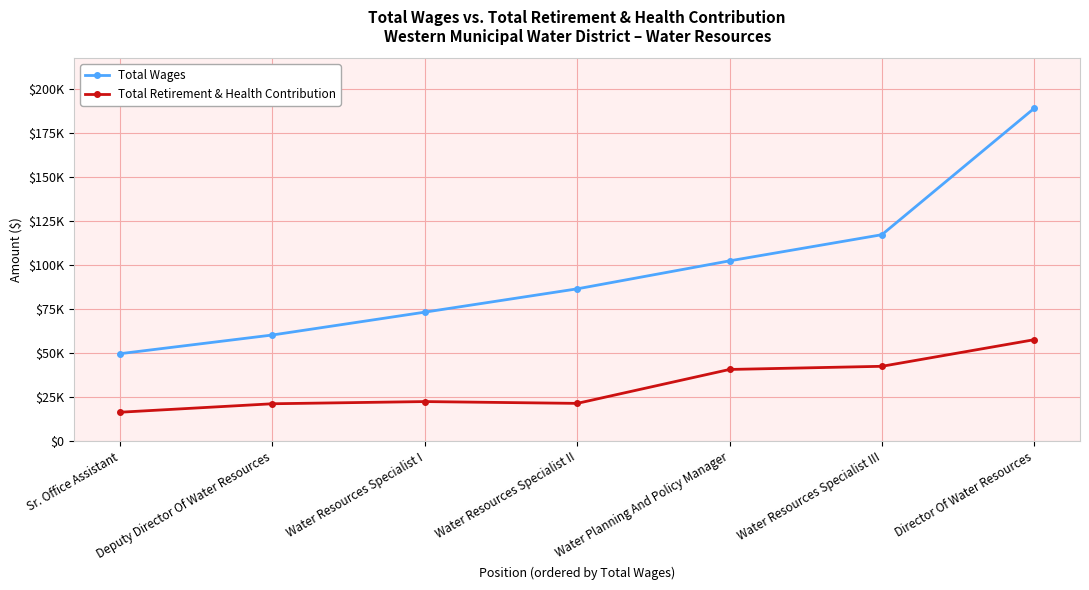

True or false: Total Retirement & Health Contribution and Total Wages cross at least once.

False